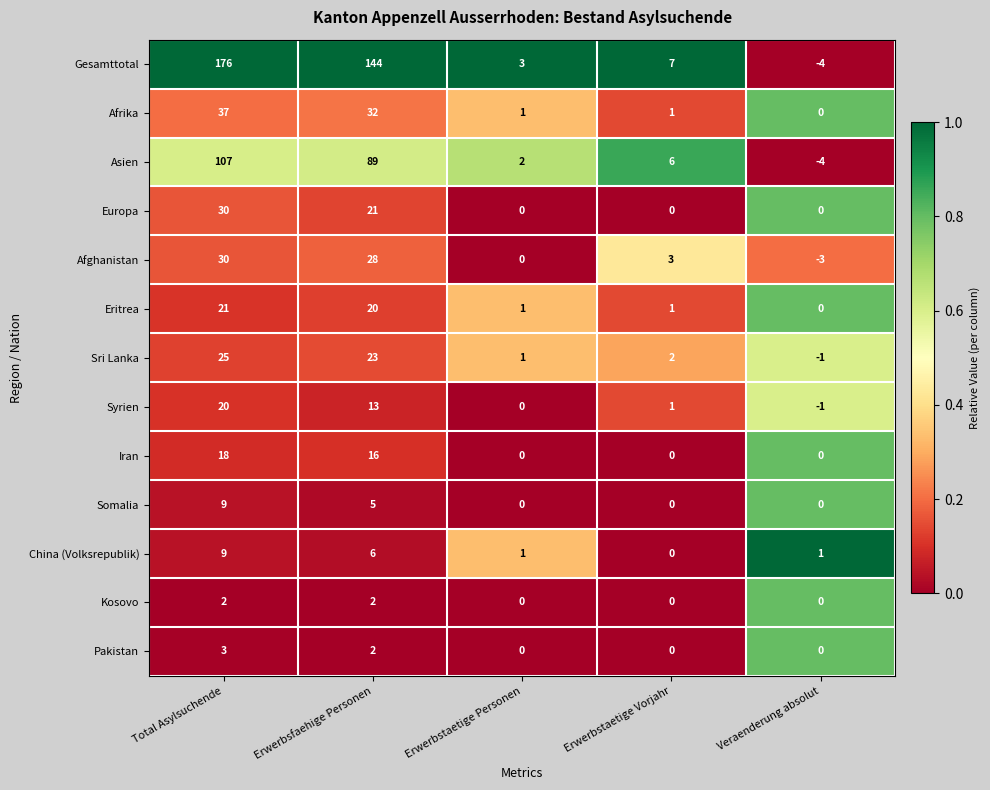

What is the spread (max minus min) of values at Erwerbstaetige Vorjahr?

7